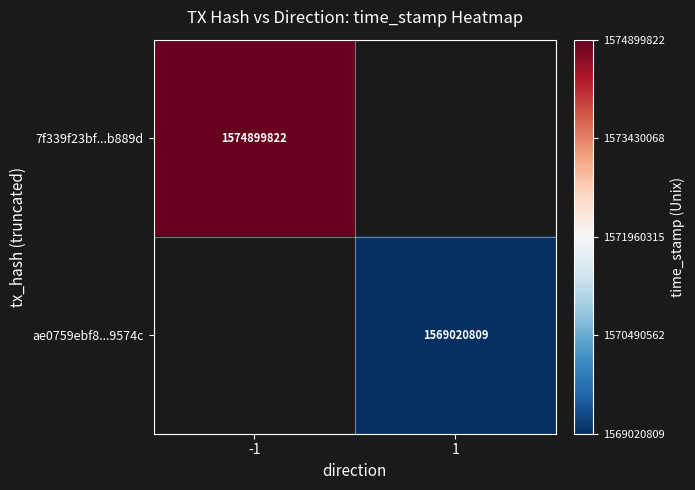

Is it true that ae0759ebf8...9574c equals 1569020809 at 1?

True